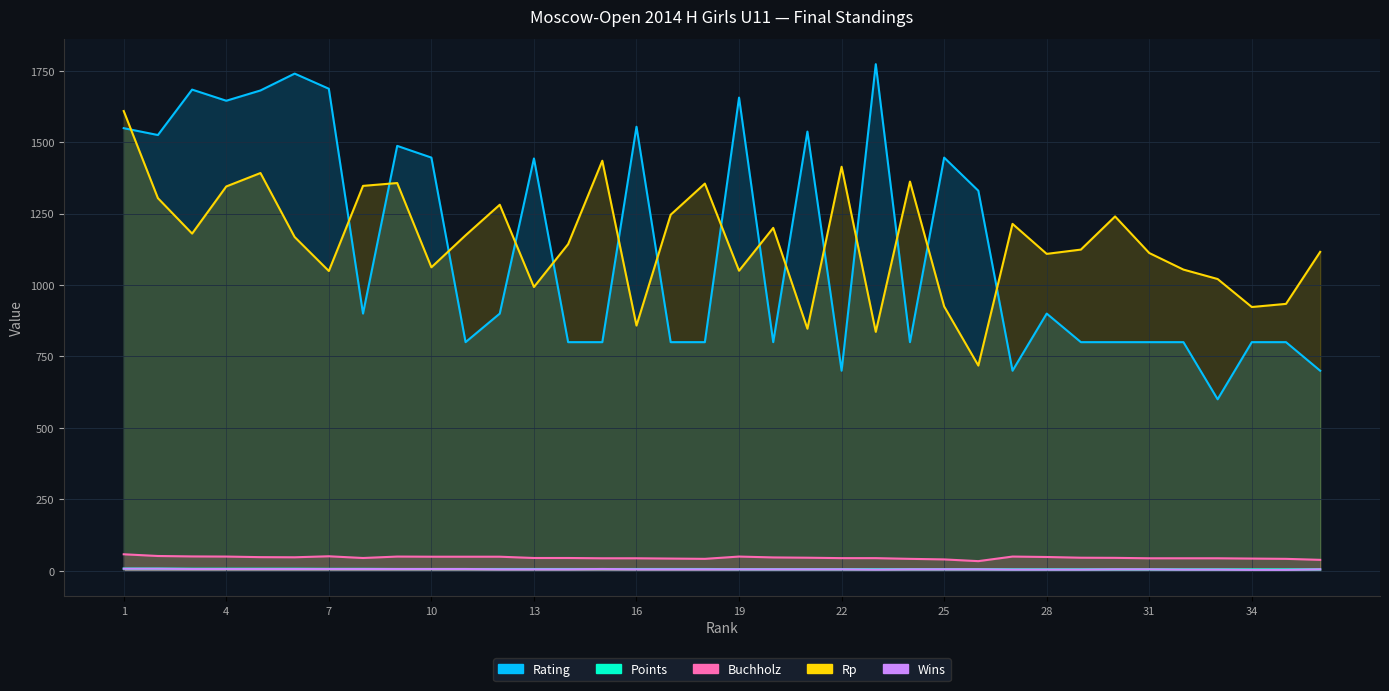

What is the difference between the highest and lowest values at 10?

1440.0